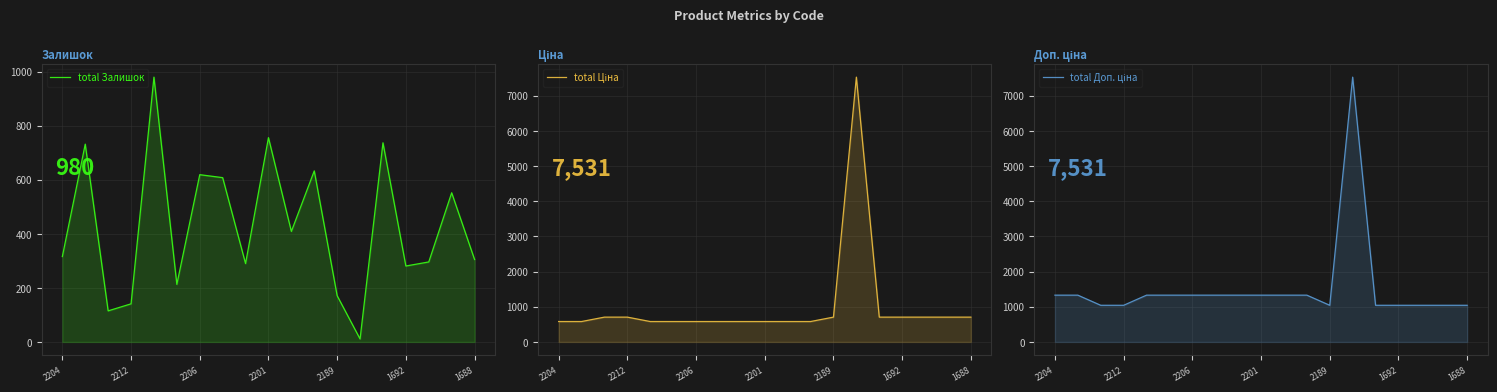

What is the sum of all total Залишок values?

8165.0